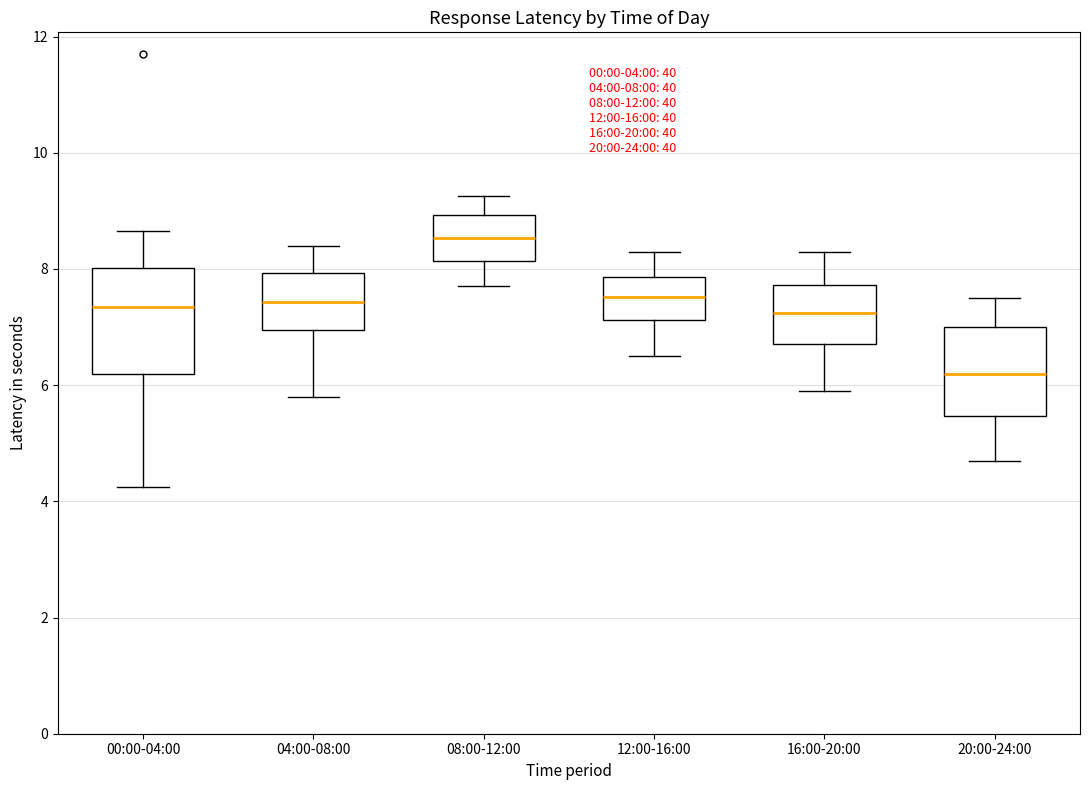

Comparing the boxes themselves (not the whiskers), which one is the tallest?

00:00-04:00